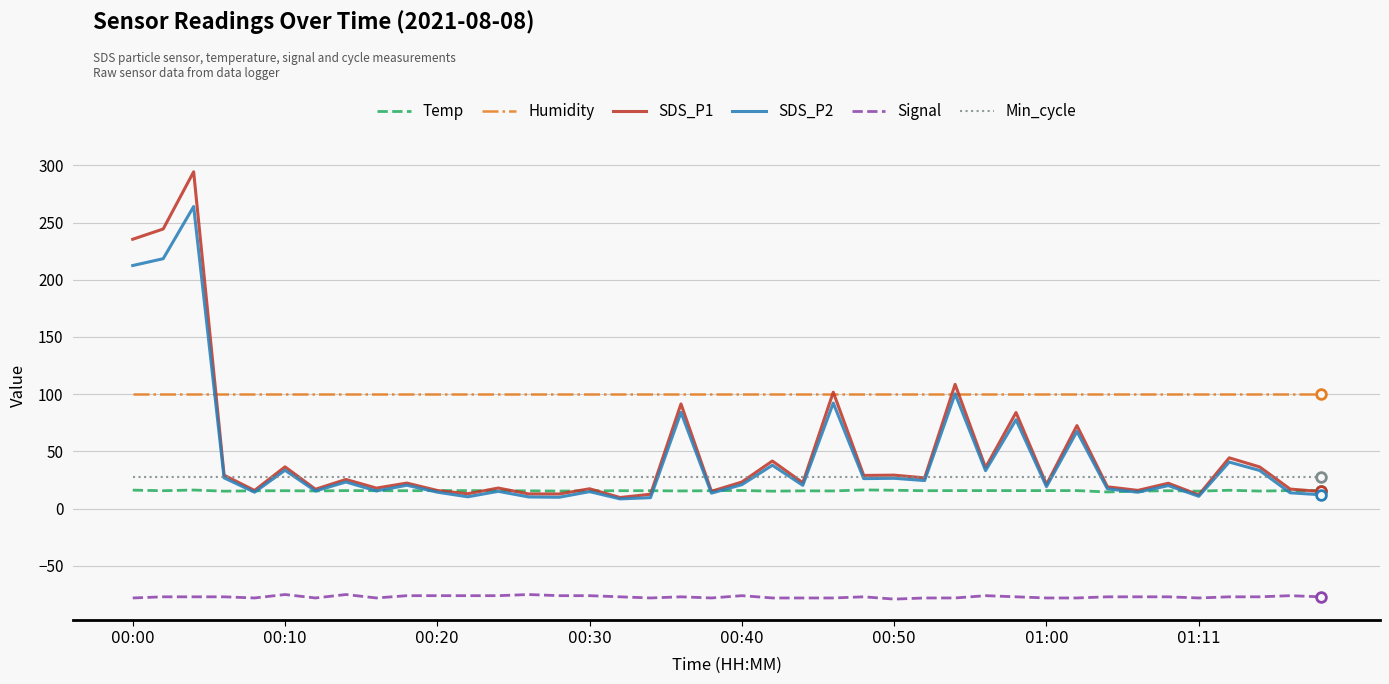

What is the minimum value for SDS_P1?

9.8